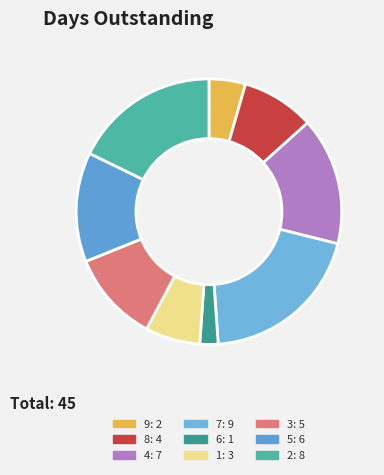

To the nearest percent, what is the difference between the 2 and 8 slice percentages?

9%